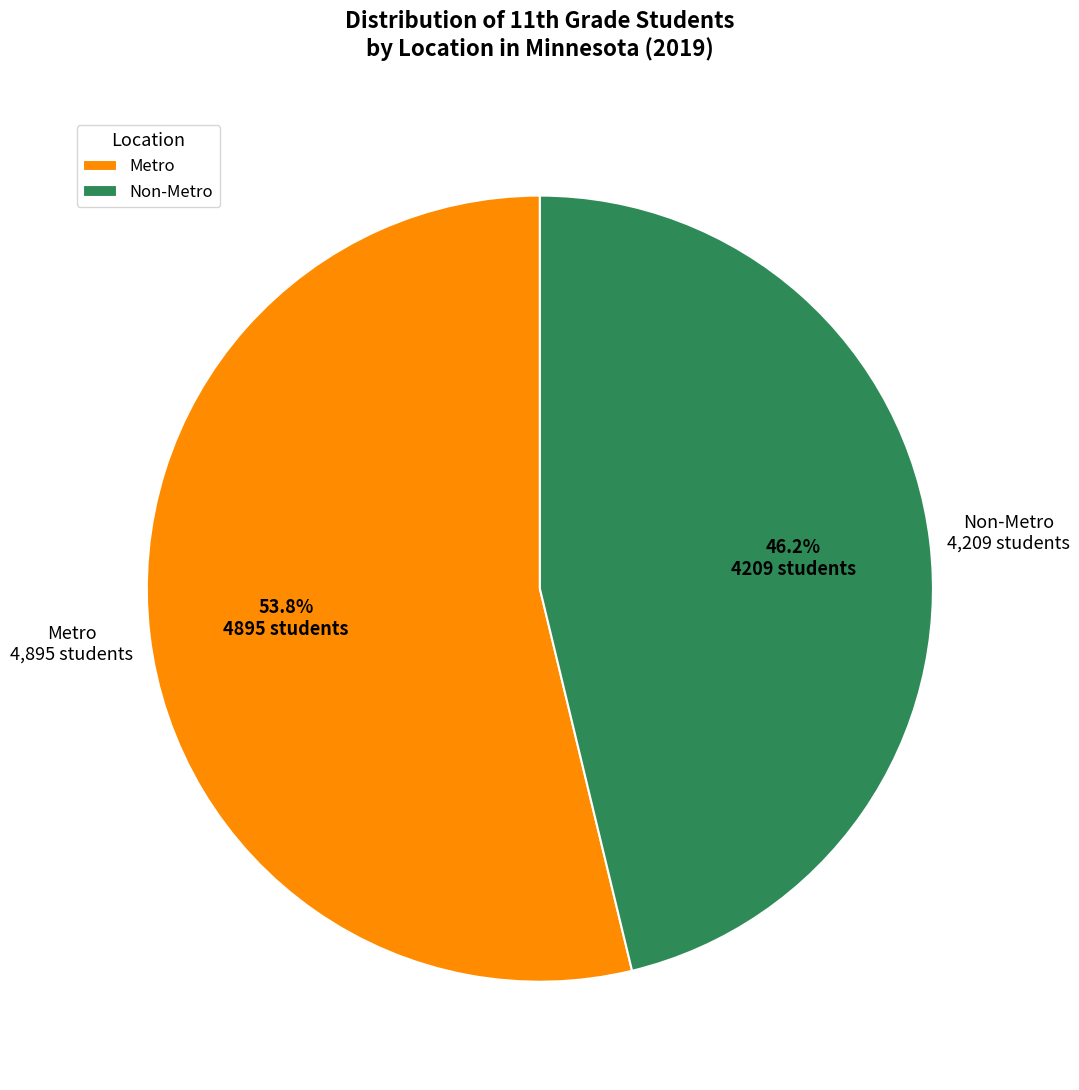

What percentage is the Metro slice, to the nearest percent?

54%